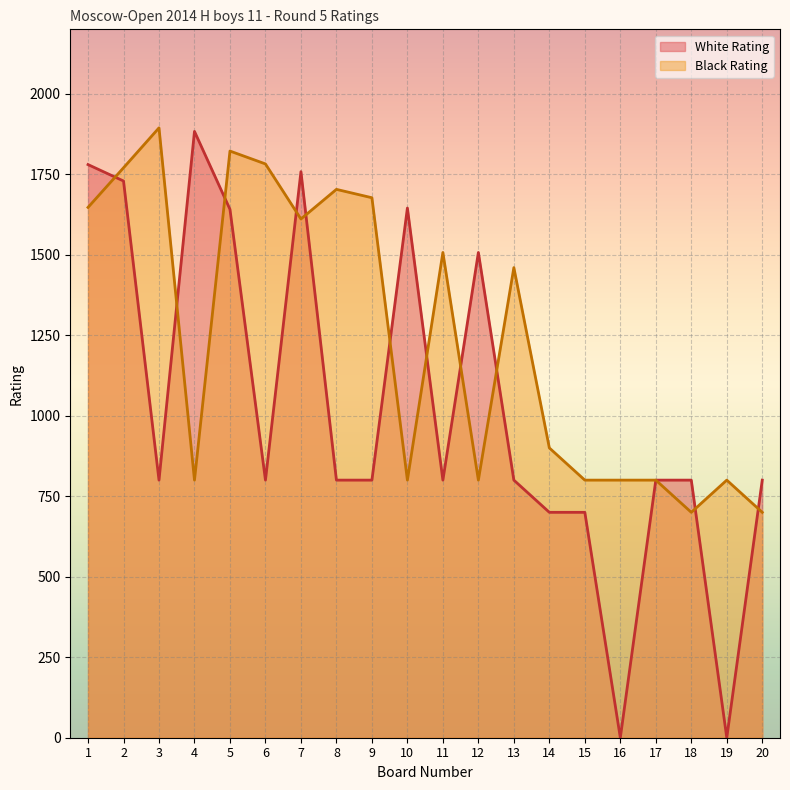

Rank the series by their maximum value, from lowest to highest.

White Rating, Black Rating